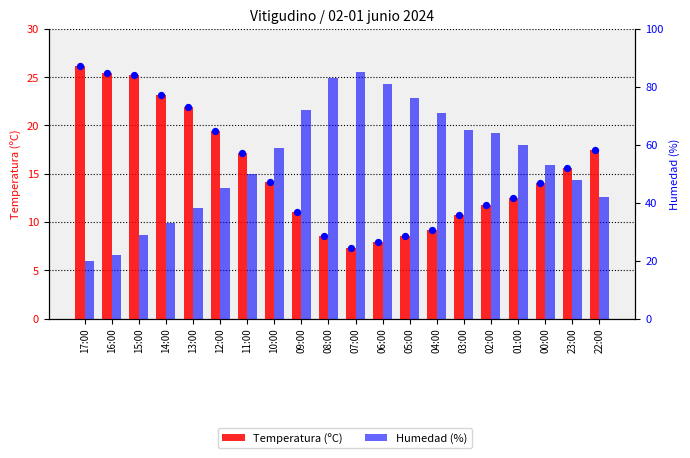

What are all the series names shown in the legend?

Temperatura (ºC), Humedad (%)